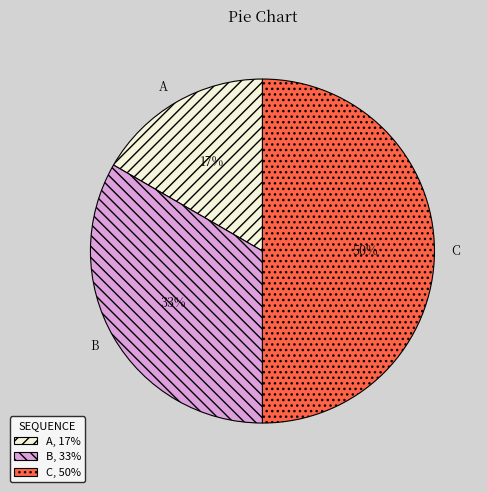

To the nearest percent, what portion does C represent?

50%